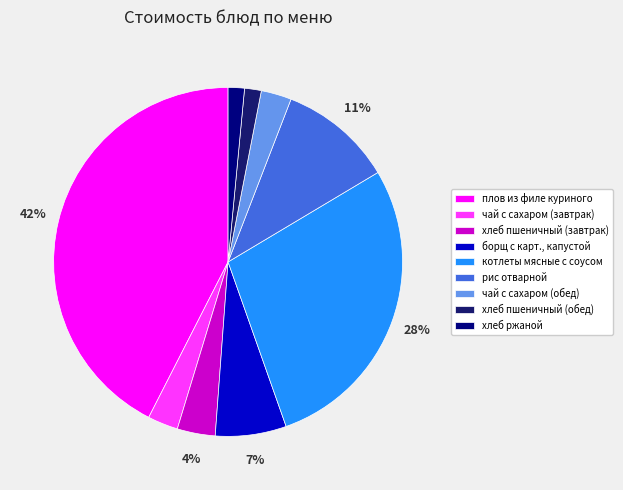

To the nearest percent, what is the difference between the largest and smallest slice percentages?

41%